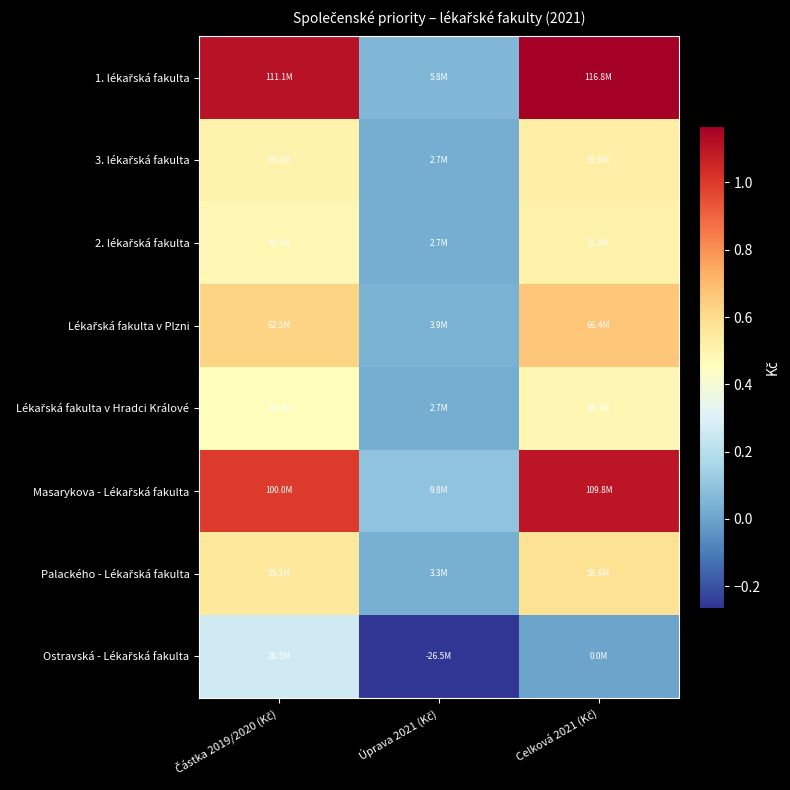

How many series are shown in this chart?

8